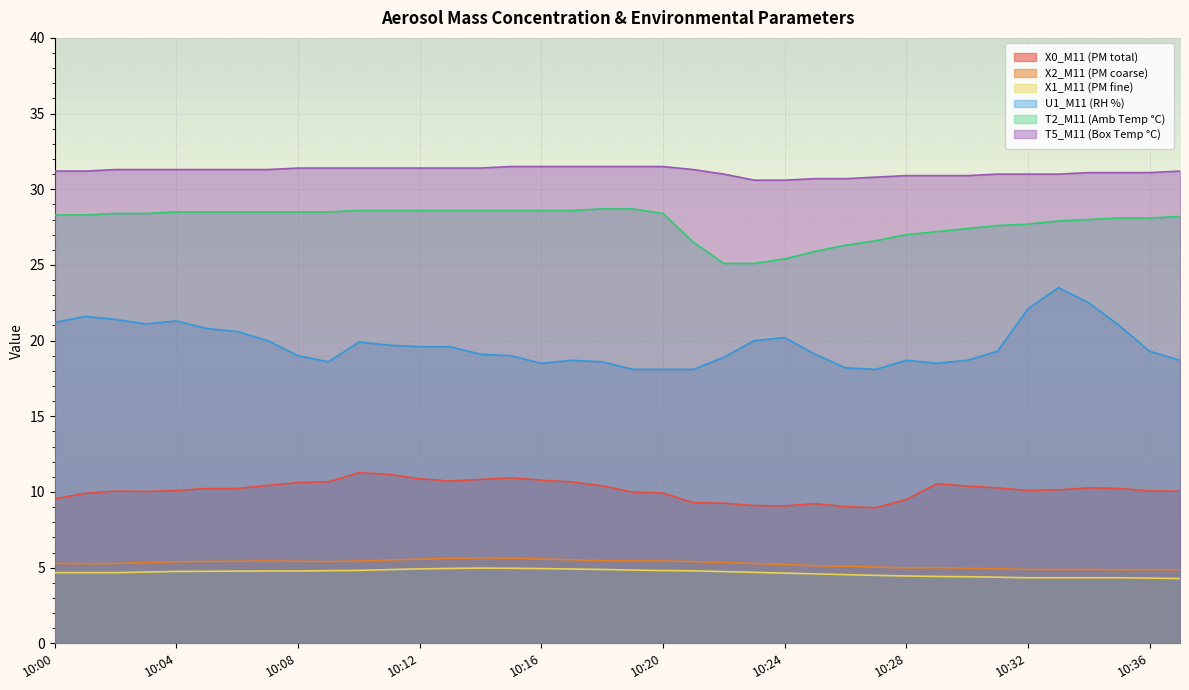

How many data points does each series have?

38